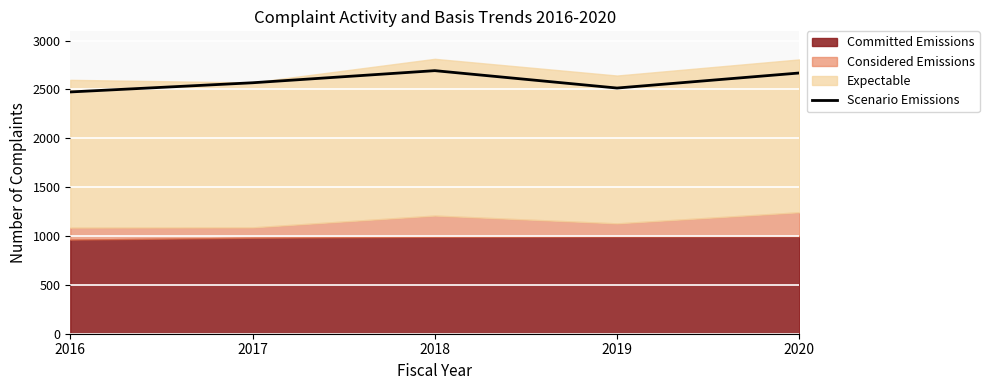

Reading left to right, extract all data points from this chart.

2474	2568	2692	2514	2668